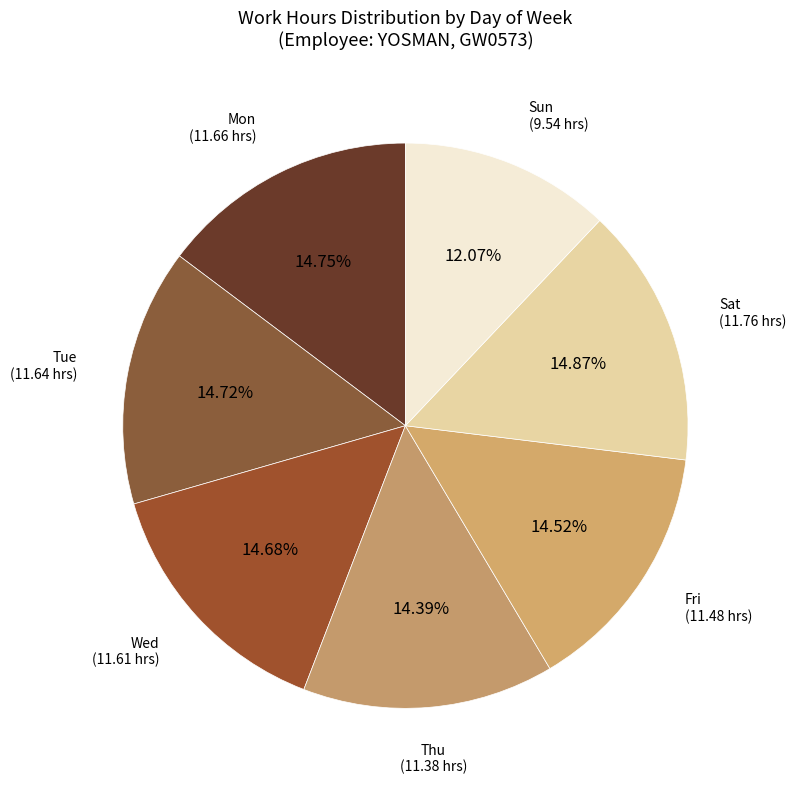

Does Thu represent more than half of the total?

No